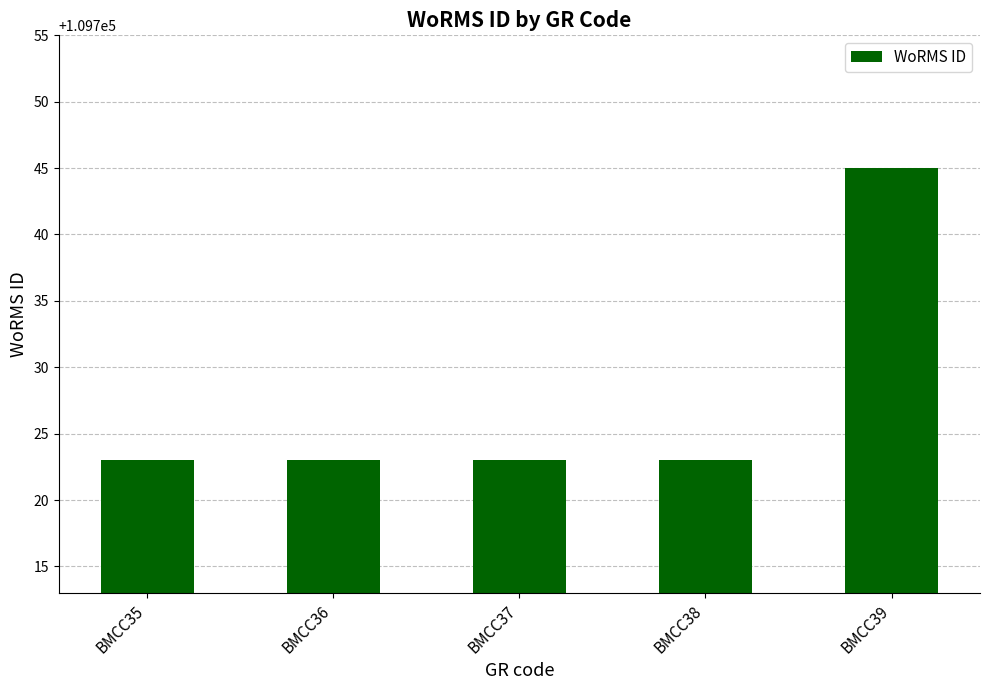

Reading right to left, what are all the values shown in this chart?

109745	109723	109723	109723	109723